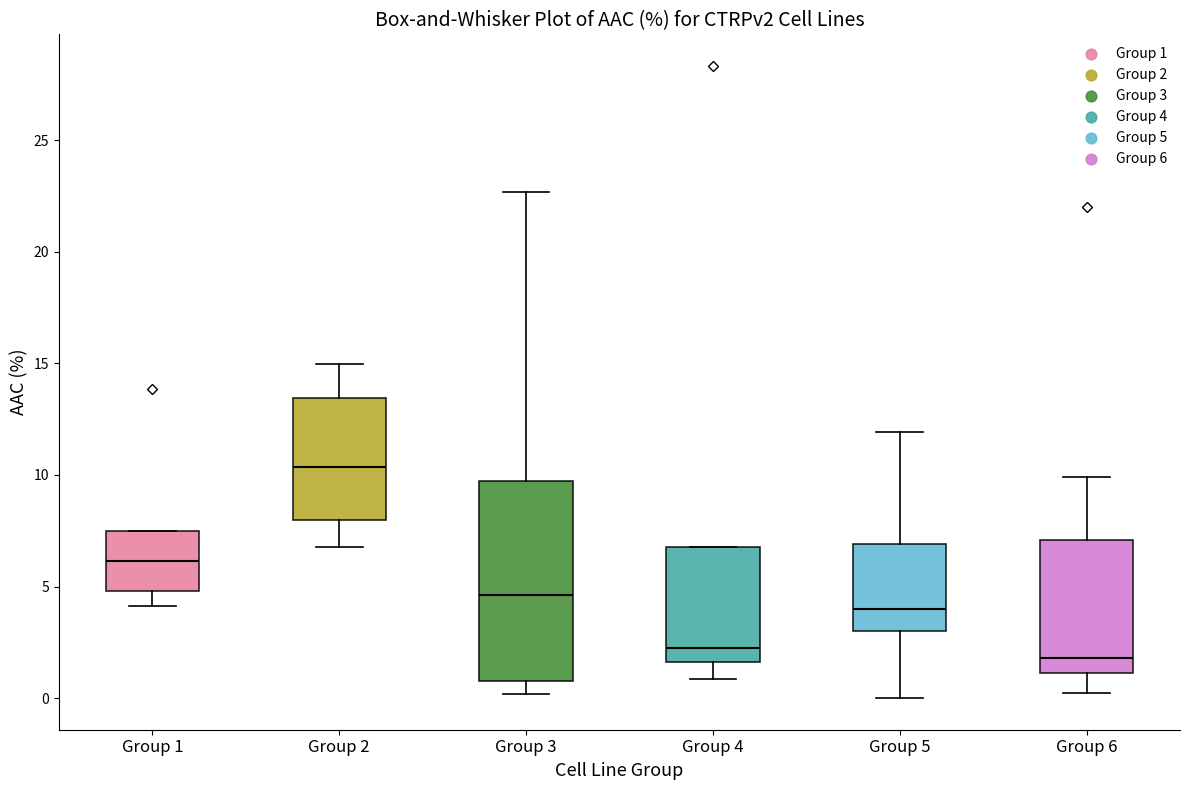

Reading left to right, read every box against the y-axis: the position of its median line, the range the box covers, and the ends of its whiskers. The values are not printed on the chart, so give them approximately, as read against the axis.

Group 1: median 6.0, box 5.0 to 7.5, whiskers 4.0 to 7.5
Group 2: median 10.5, box 8.0 to 13.5, whiskers 7.0 to 15.0
Group 3: median 4.5, box 1.0 to 9.5, whiskers 0.0 to 22.5
Group 4: median 2.5, box 1.5 to 7.0, whiskers 1.0 to 7.0
Group 5: median 4.0, box 3.0 to 7.0, whiskers 0.0 to 12.0
Group 6: median 2.0, box 1.0 to 7.0, whiskers 0.0 to 10.0